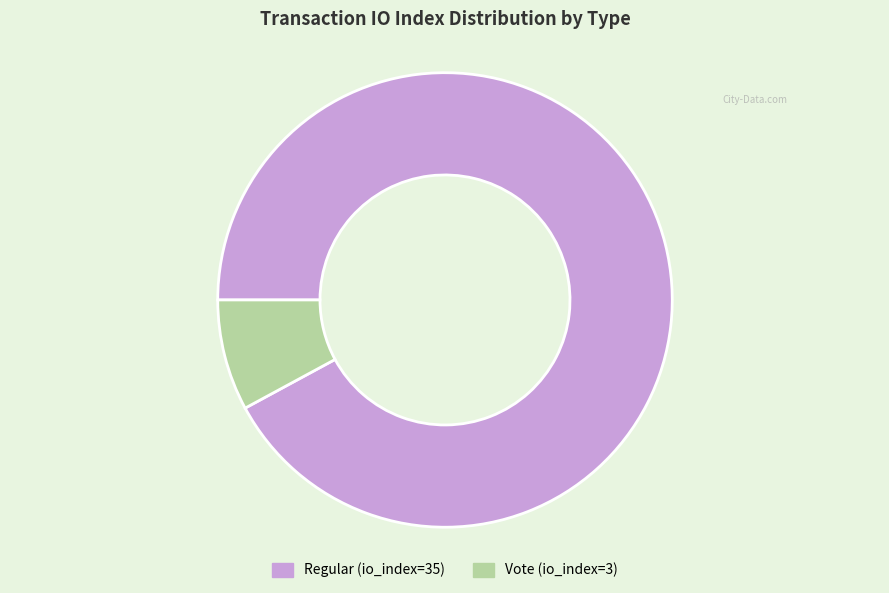

Rank the categories by value from lowest to highest.

Vote (io_index=3), Regular (io_index=35)